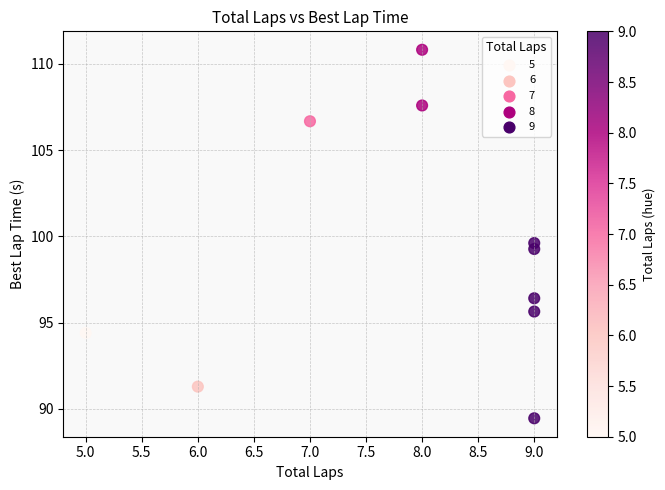

What Y value in the scatter plot is closest to 100?

99.6